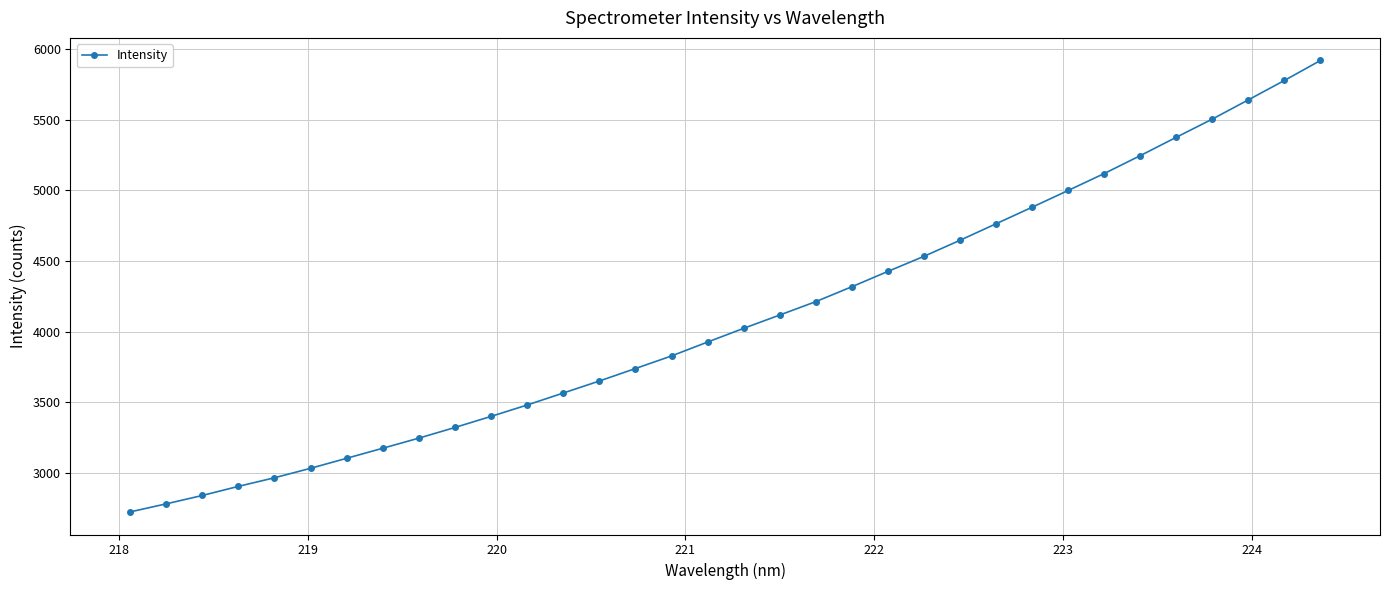

What is the greatest value displayed?

5920.8